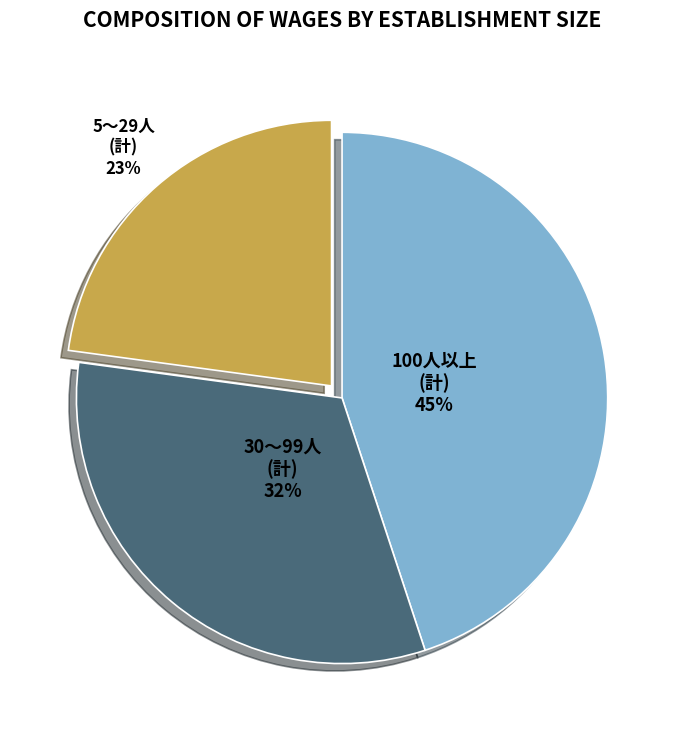

Is there any slice that represents more than half of the pie?

No